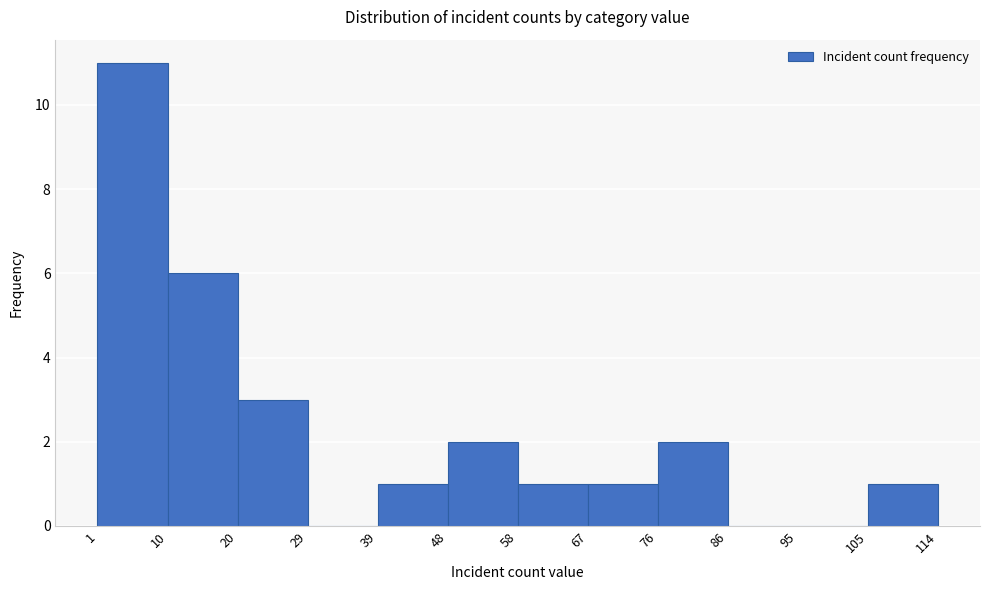

Over which range of the x-axis is the bar tallest?

1 to 10